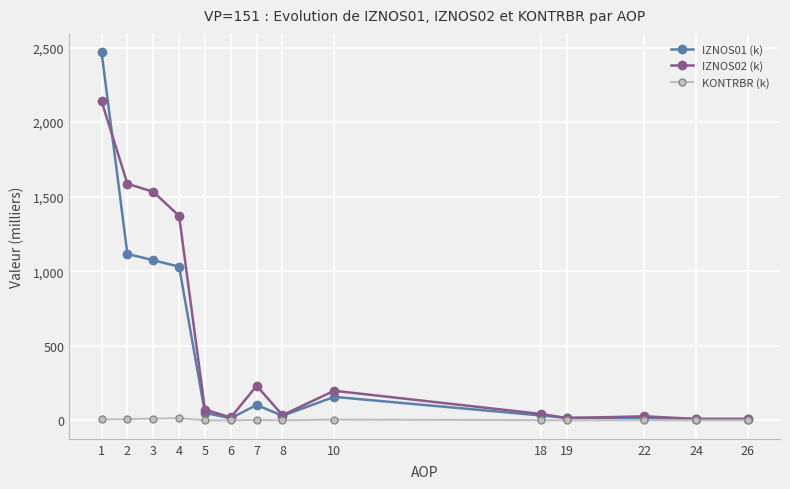

Rank the series by their maximum value, from lowest to highest.

KONTRBR (k), IZNOS02 (k), IZNOS01 (k)